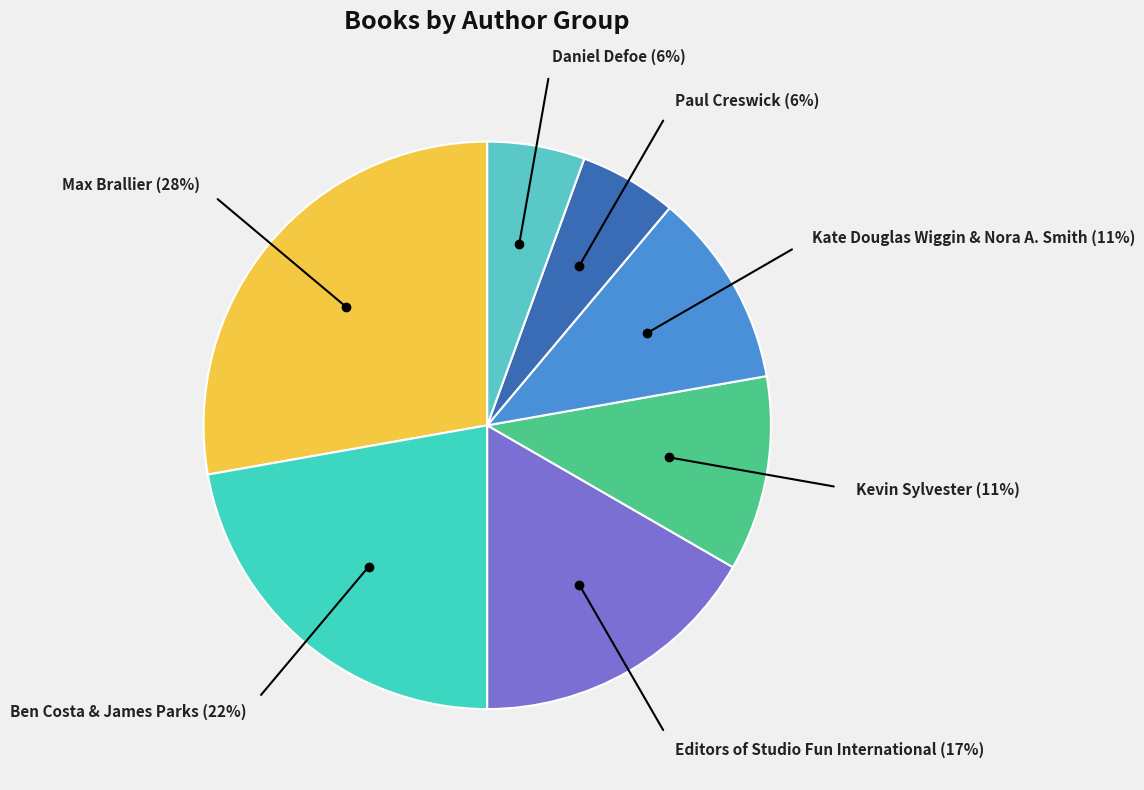

Count the number of slices in the pie.

7